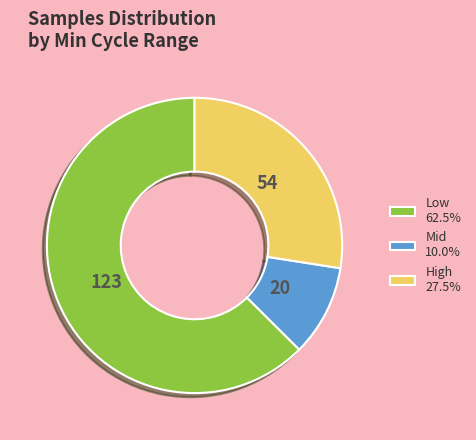

Is the sum of Mid 10.0% and High 27.5% greater than half?

No